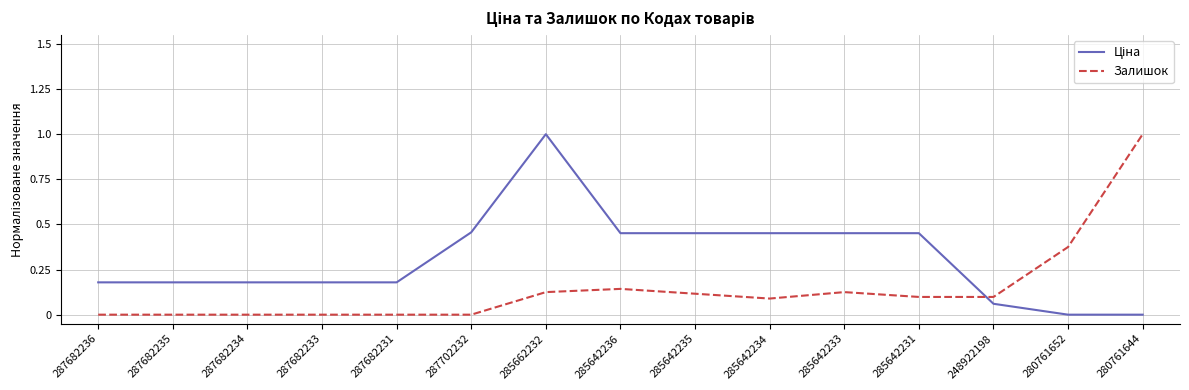

At which category is the sum across all series the highest?

285662232